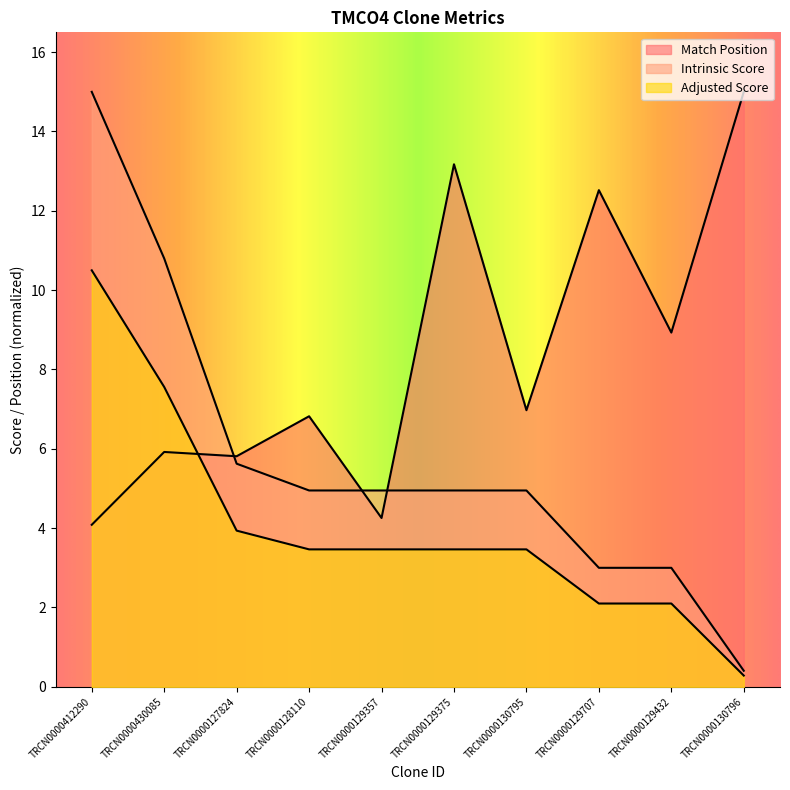

True or false: Adjusted Score has more than 1 interior local peaks.

False